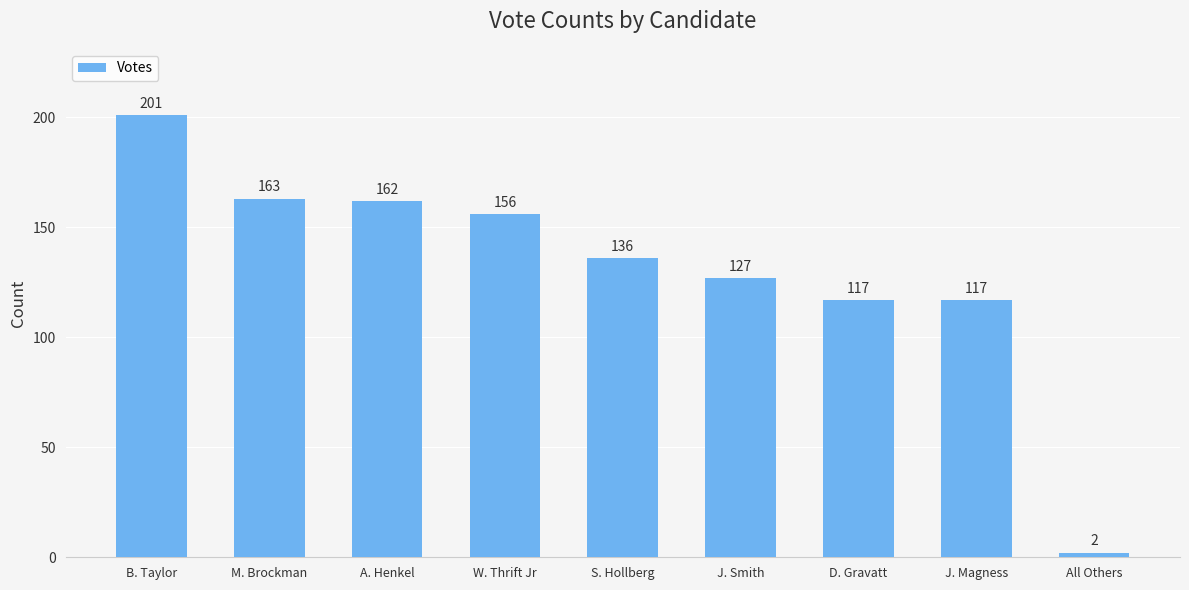

The chart shows a value of 163 at M. Brockman. True or false?

True